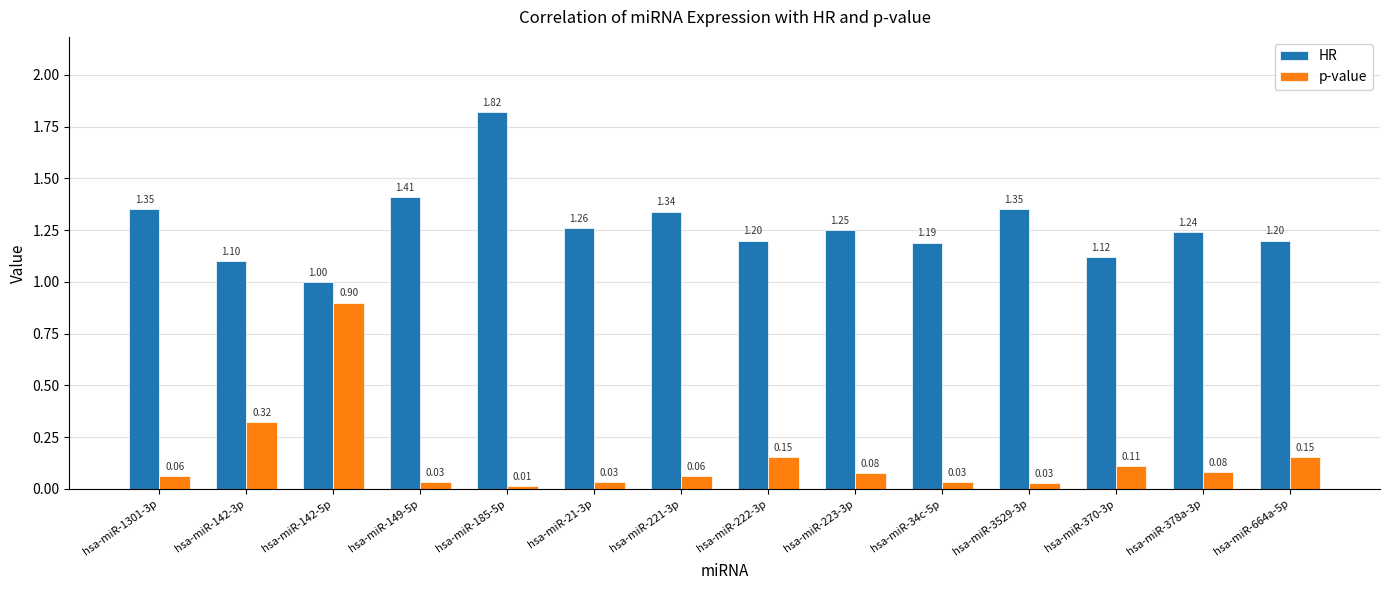

What is the spread (max minus min) of values at hsa-miR-378a-3p?

1.2